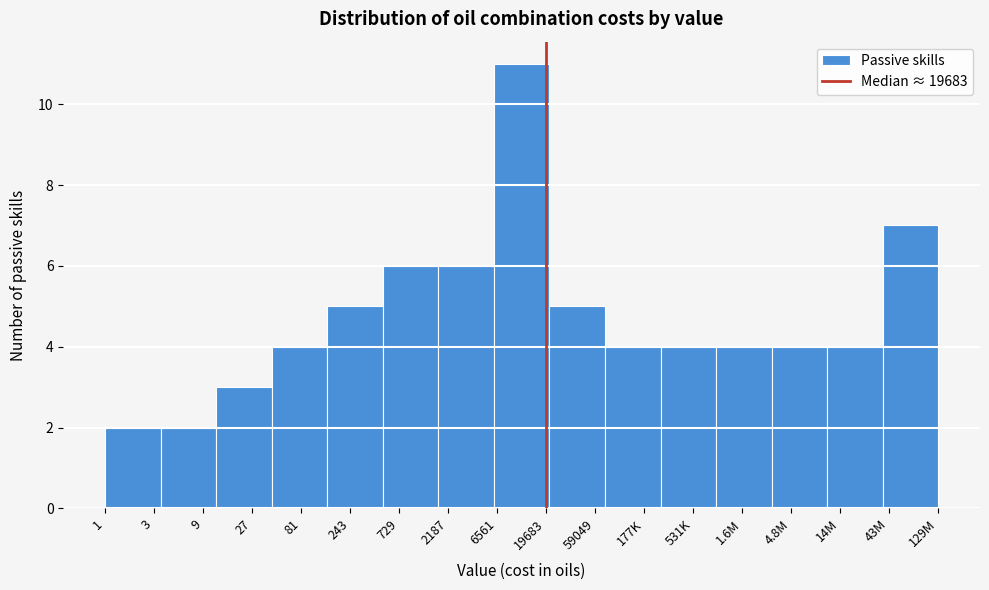

Reading left to right, transcribe all the data shown in this chart.

2	2	3	4	5	6	6	11	5	4	4	4	4	4	7